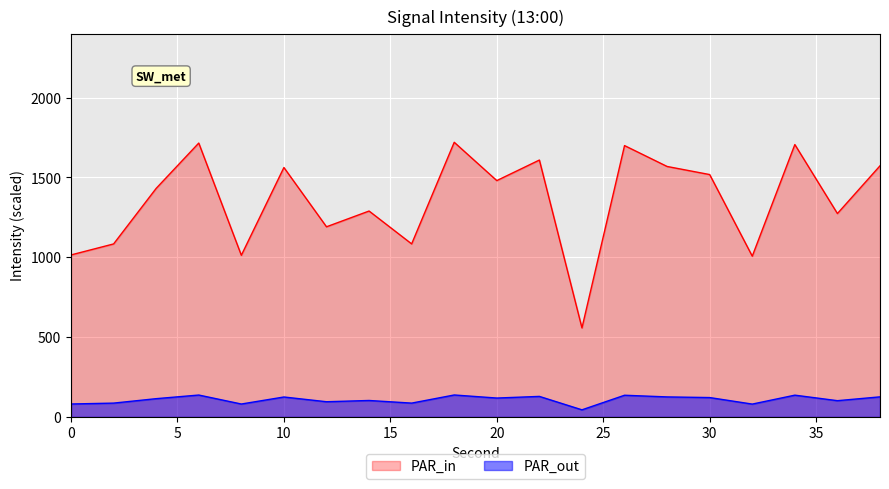

Where is the first local maximum?

6